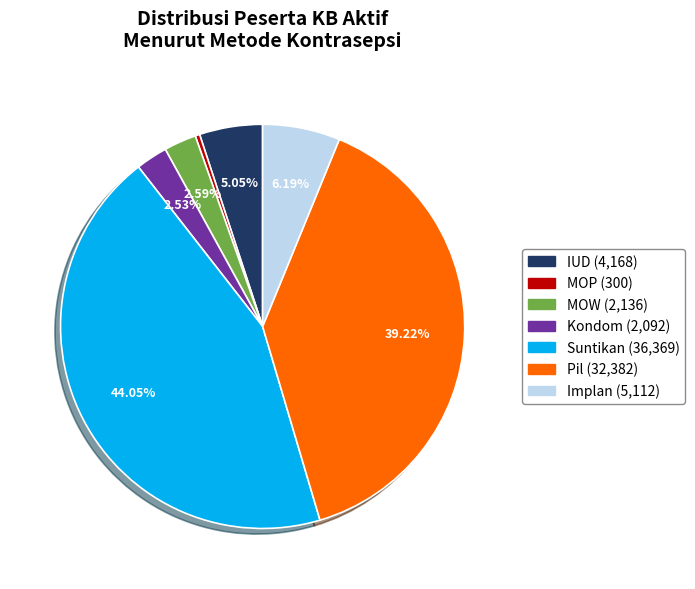

Which has a higher value, Suntikan or IUD?

Suntikan